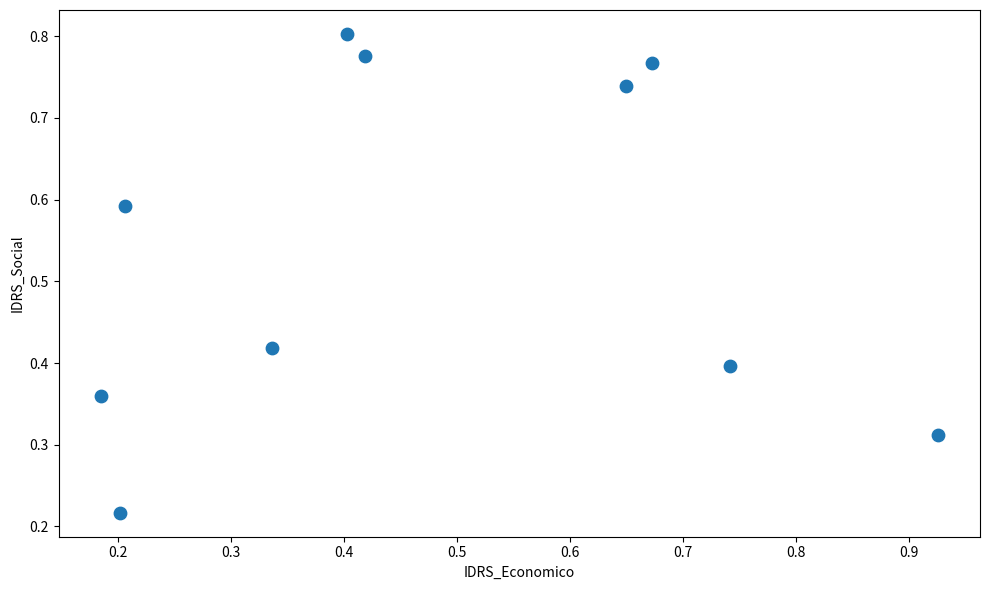

What is the average X value?

0.5